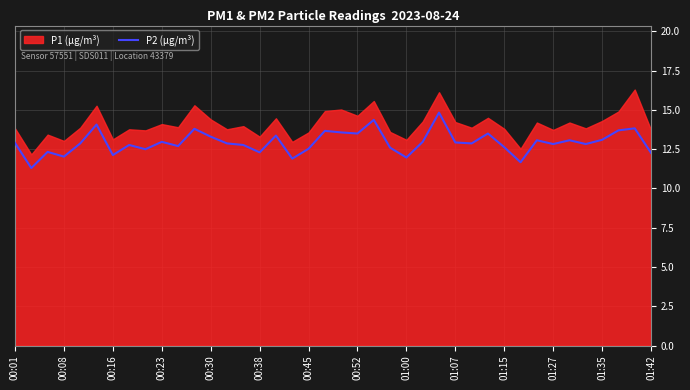

True or false: P2 (µg/m³) has a value of 12.3 at 01:42.

True